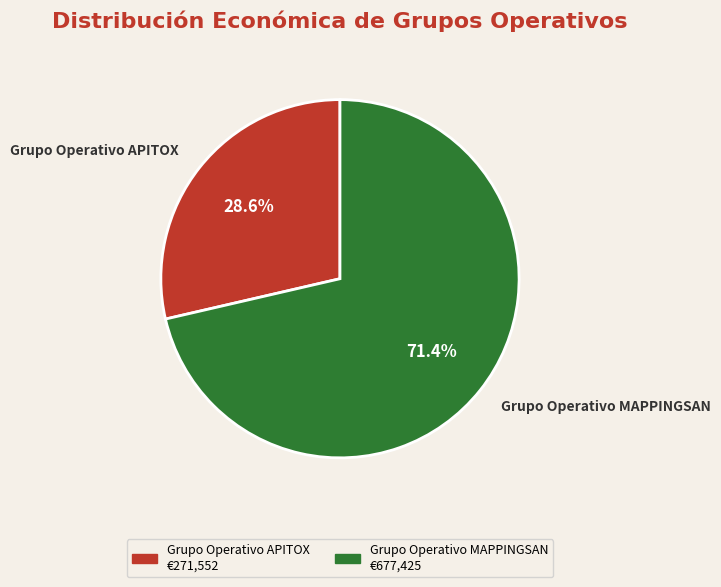

Combined, what portion of the pie is Grupo Operativo MAPPINGSAN and Grupo Operativo APITOX?

100.0%